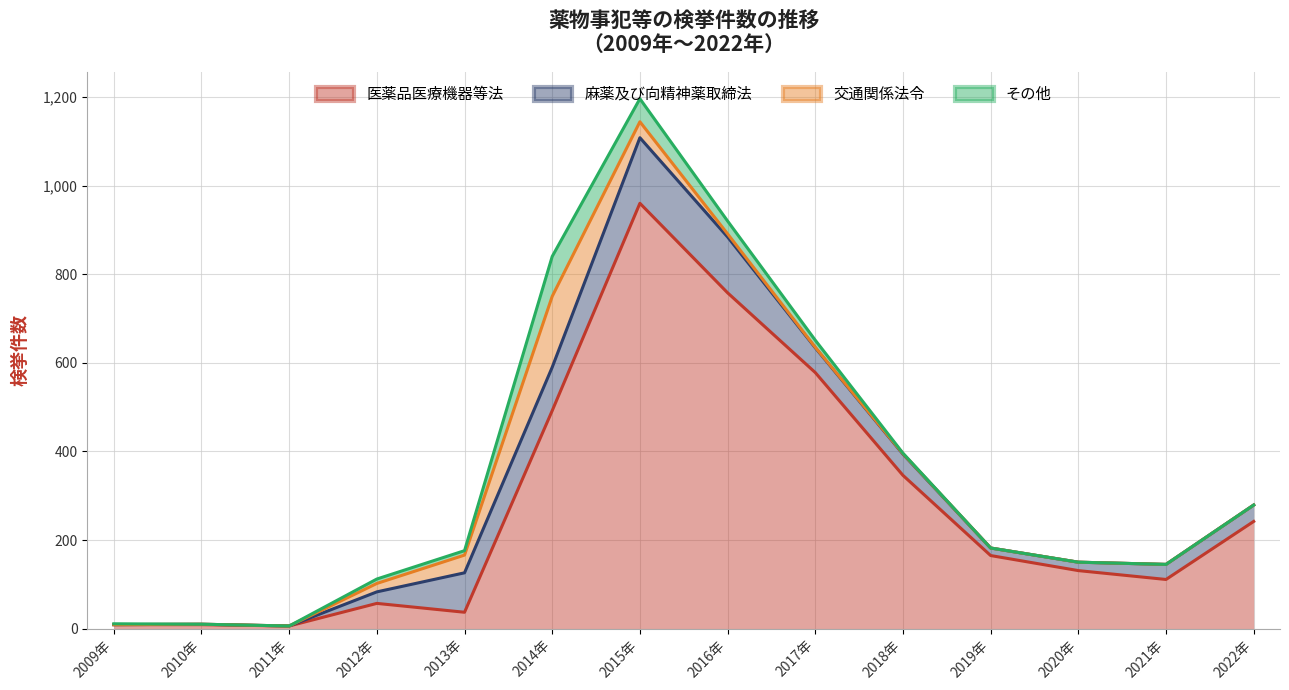

What is the difference between the maximum and minimum values in the 交通関係法令 series?

160